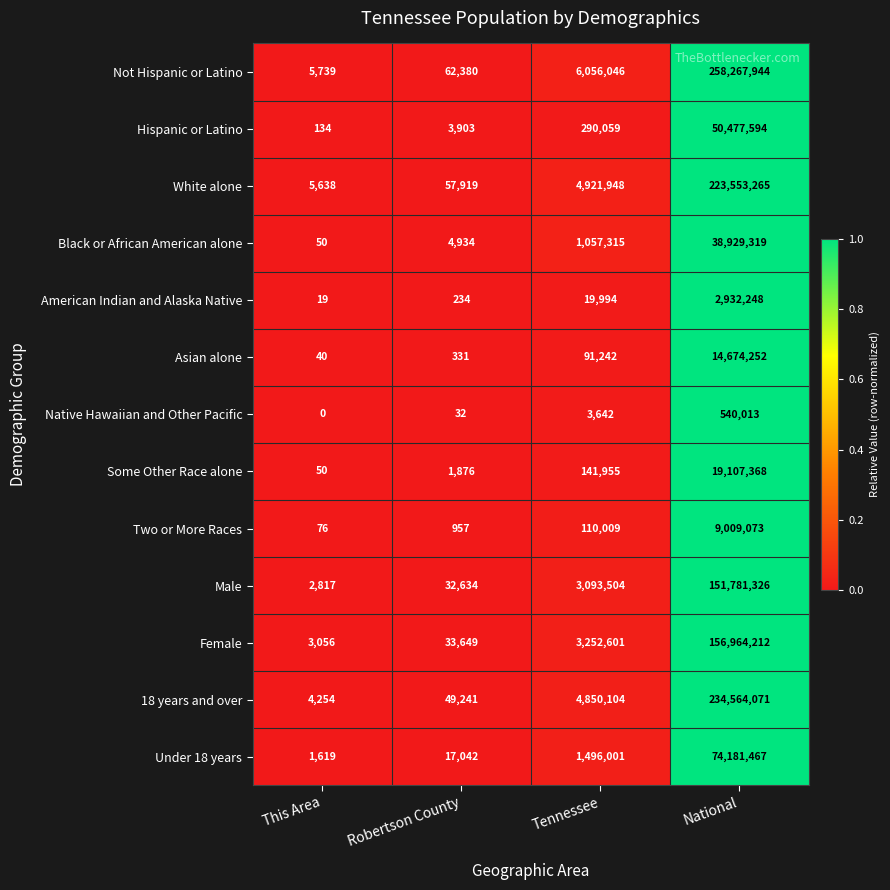

Count the number of data series in this chart.

13